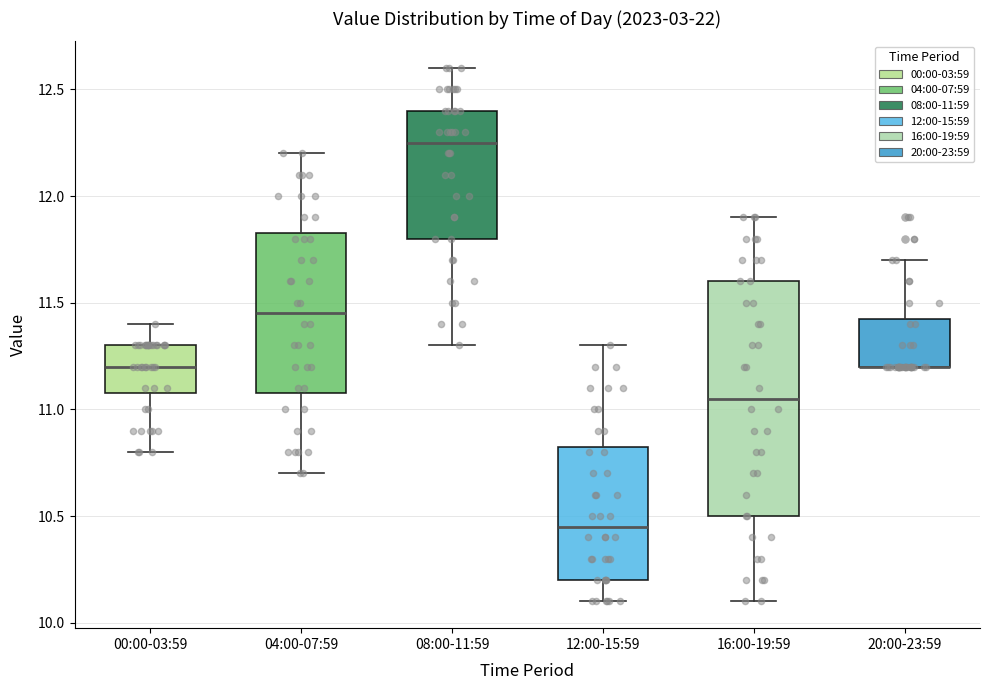

Reading left to right, transcribe this box plot: for each box, give where its median line is, the range the box spans, and where its two whiskers end, as read against the y-axis. The values are not printed on the chart, so give them approximately, as read against the axis.

00:00-03:59: median 11.20, box 11.10 to 11.30, whiskers 10.80 to 11.40
04:00-07:59: median 11.45, box 11.10 to 11.85, whiskers 10.70 to 12.20
08:00-11:59: median 12.25, box 11.80 to 12.40, whiskers 11.30 to 12.60
12:00-15:59: median 10.45, box 10.20 to 10.85, whiskers 10.10 to 11.30
16:00-19:59: median 11.05, box 10.50 to 11.60, whiskers 10.10 to 11.90
20:00-23:59: median 11.20 (drawn on the box's lower edge), box 11.20 to 11.45, whiskers 11.20 to 11.70